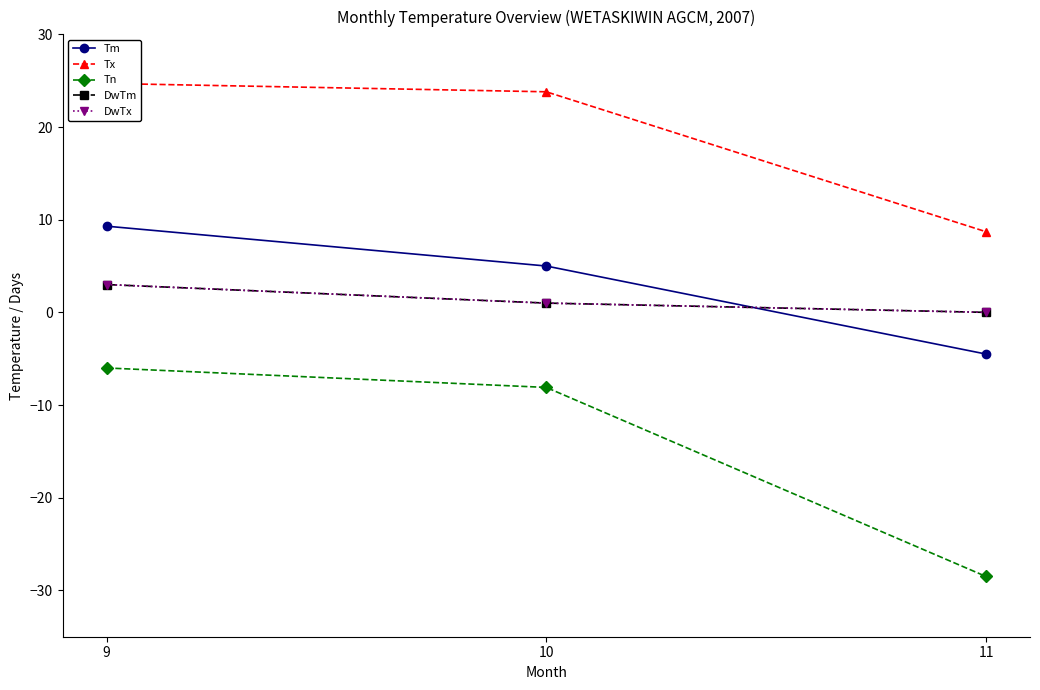

Reading left to right, list all the values displayed in this chart.

Tm: 9=9.3	10=5.0	11=-4.5
Tx: 9=24.7	10=23.8	11=8.7
Tn: 9=-6.0	10=-8.1	11=-28.5
DwTm: 9=3.0	10=1.0	11=0.0
DwTx: 9=3.0	10=1.0	11=0.0